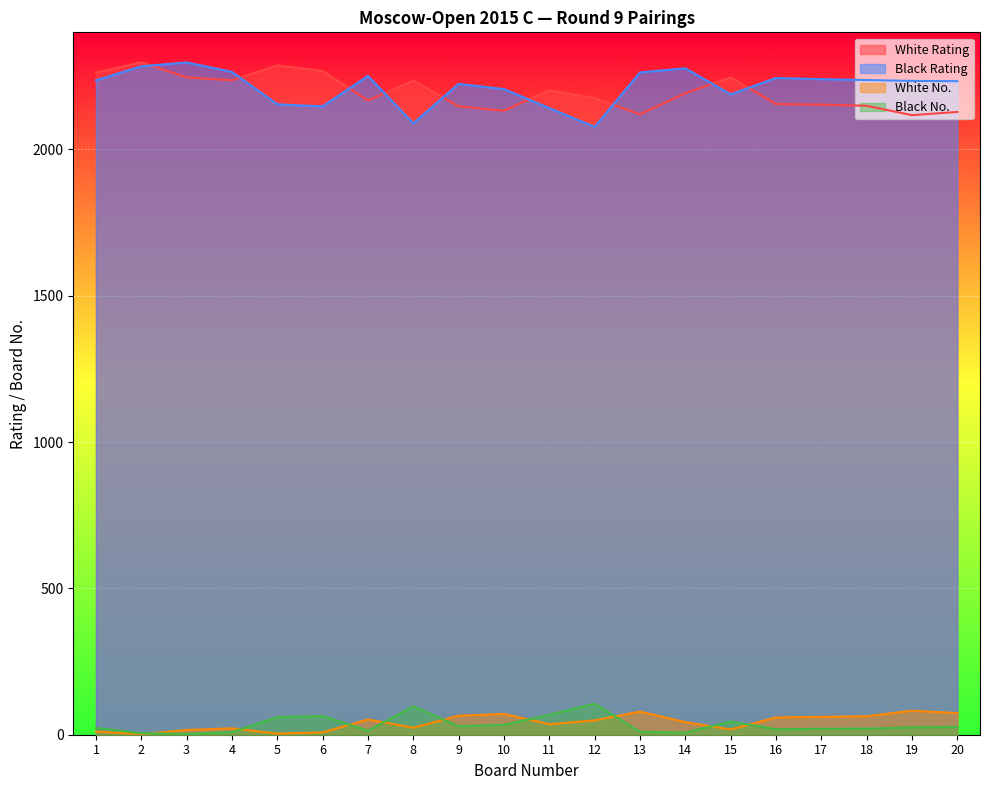

Reading left to right, what are all the values shown in this chart?

White Rating: 2262	2298	2246	2236	2287	2268	2167	2235	2147	2132	2202	2175	2120	2192	2246	2155	2153	2149	2117	2128
Black Rating: 2236	2284	2297	2265	2154	2147	2251	2089	2224	2206	2141	2077	2263	2277	2188	2244	2240	2237	2234	2233
White No.: 11	2	16	22	4	8	52	24	65	71	36	49	79	43	18	59	61	63	82	74
Black No.: 23	5	3	9	60	64	14	97	29	34	68	106	10	7	45	19	20	21	25	27